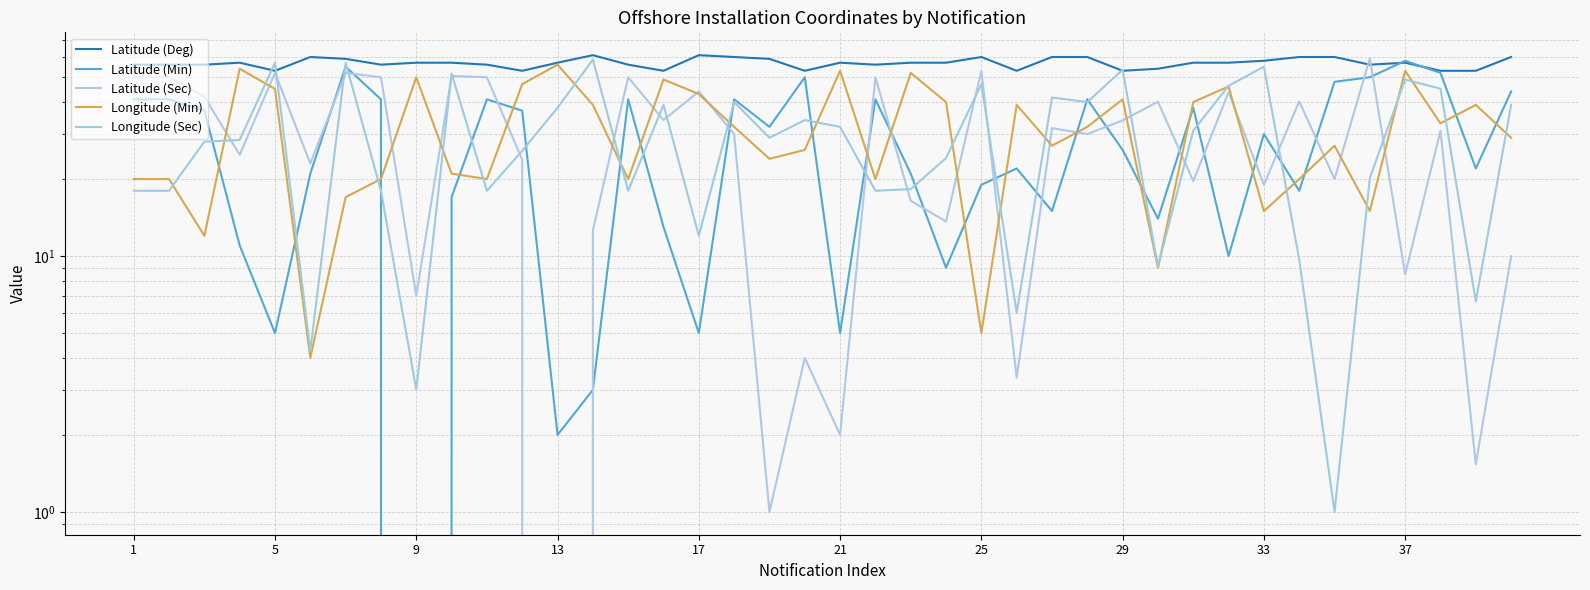

How many interior local peaks does the Longitude (Min) series have?

12